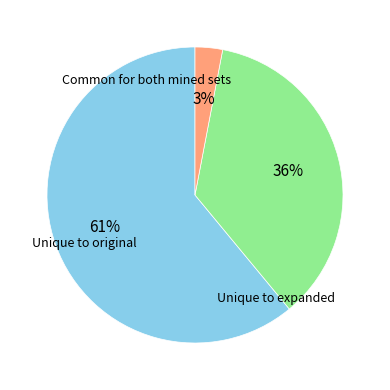

Is there a majority slice in this chart?

Yes